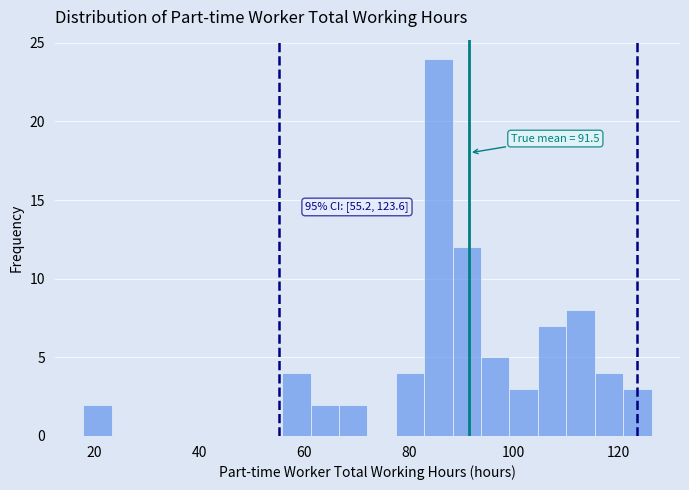

Read against the x-axis, roughly where is the centre of the tallest bar?

86